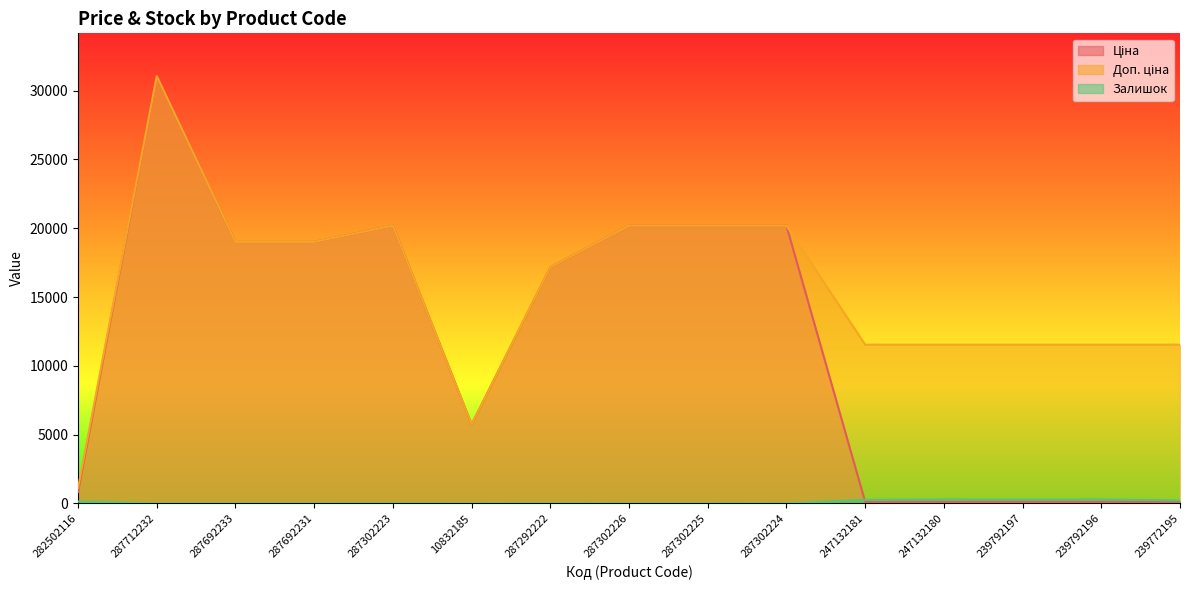

Reading left to right, extract all data points from this chart.

Ціна: 827.6	31058.4	19005.7	19005.7	20186.0	5736.9	17165.0	20186.0	20186.0	20186.0	115.4	115.4	115.4	115.4	115.4
Доп. ціна: 1121.5	31058.4	19005.7	19005.7	20186.0	5736.9	17165.0	20186.0	20186.0	20186.0	11537.0	11537.0	11537.0	11537.0	11537.0
Залишок: 140.0	0.0	0.0	0.0	1.0	0.0	5.0	0.0	0.0	3.0	260.0	290.0	289.0	290.0	215.0